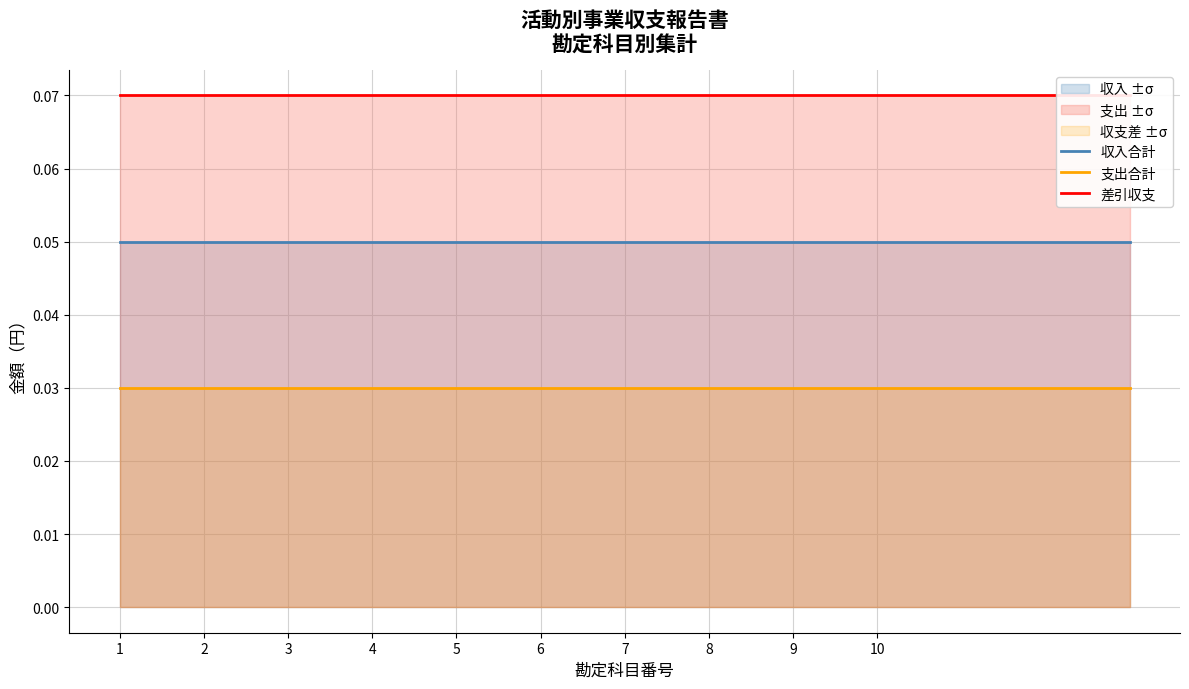

How many lines are shown in the chart?

3